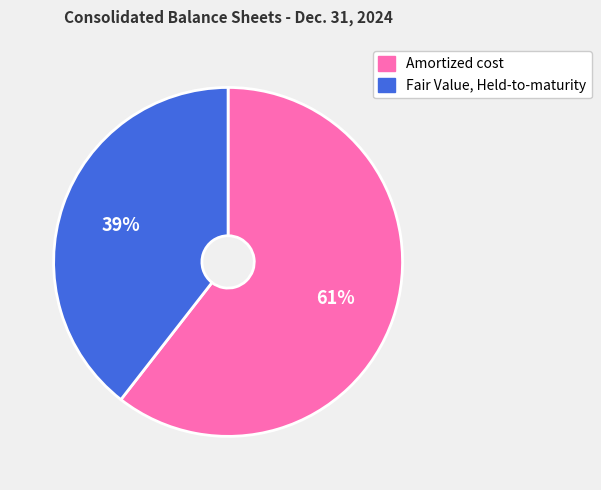

True or false: Fair Value, Held-to-maturity accounts for 49% of the total.

False